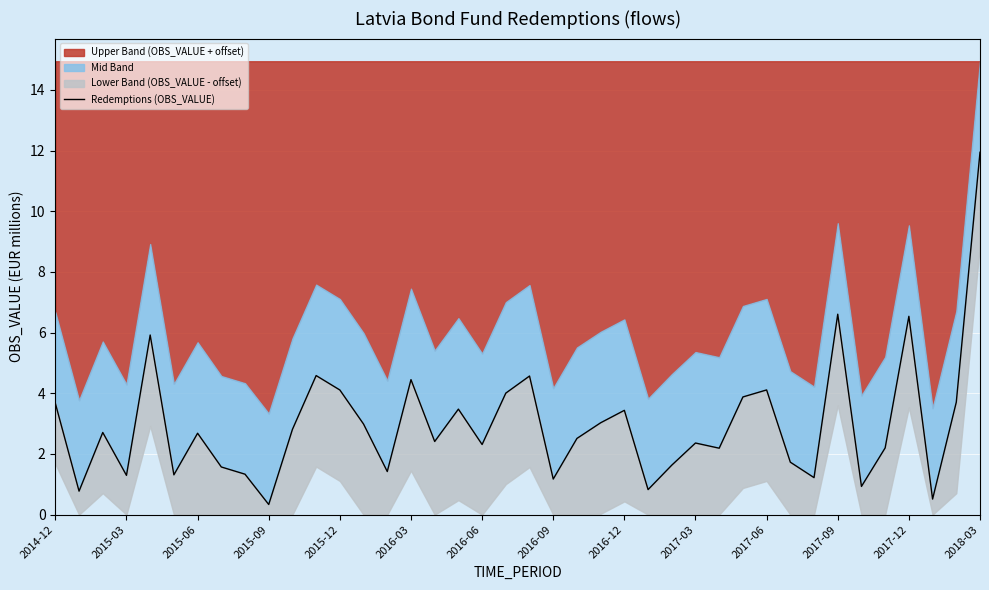

Does the chart display data point markers on the line(s)?

No